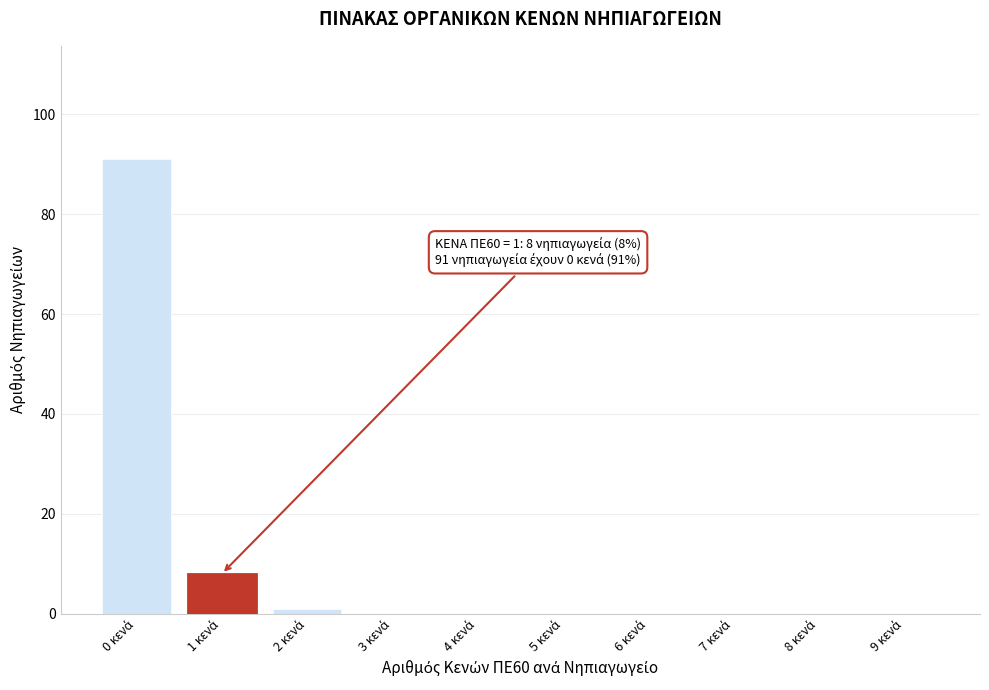

What is the maximum value shown in the chart?

91